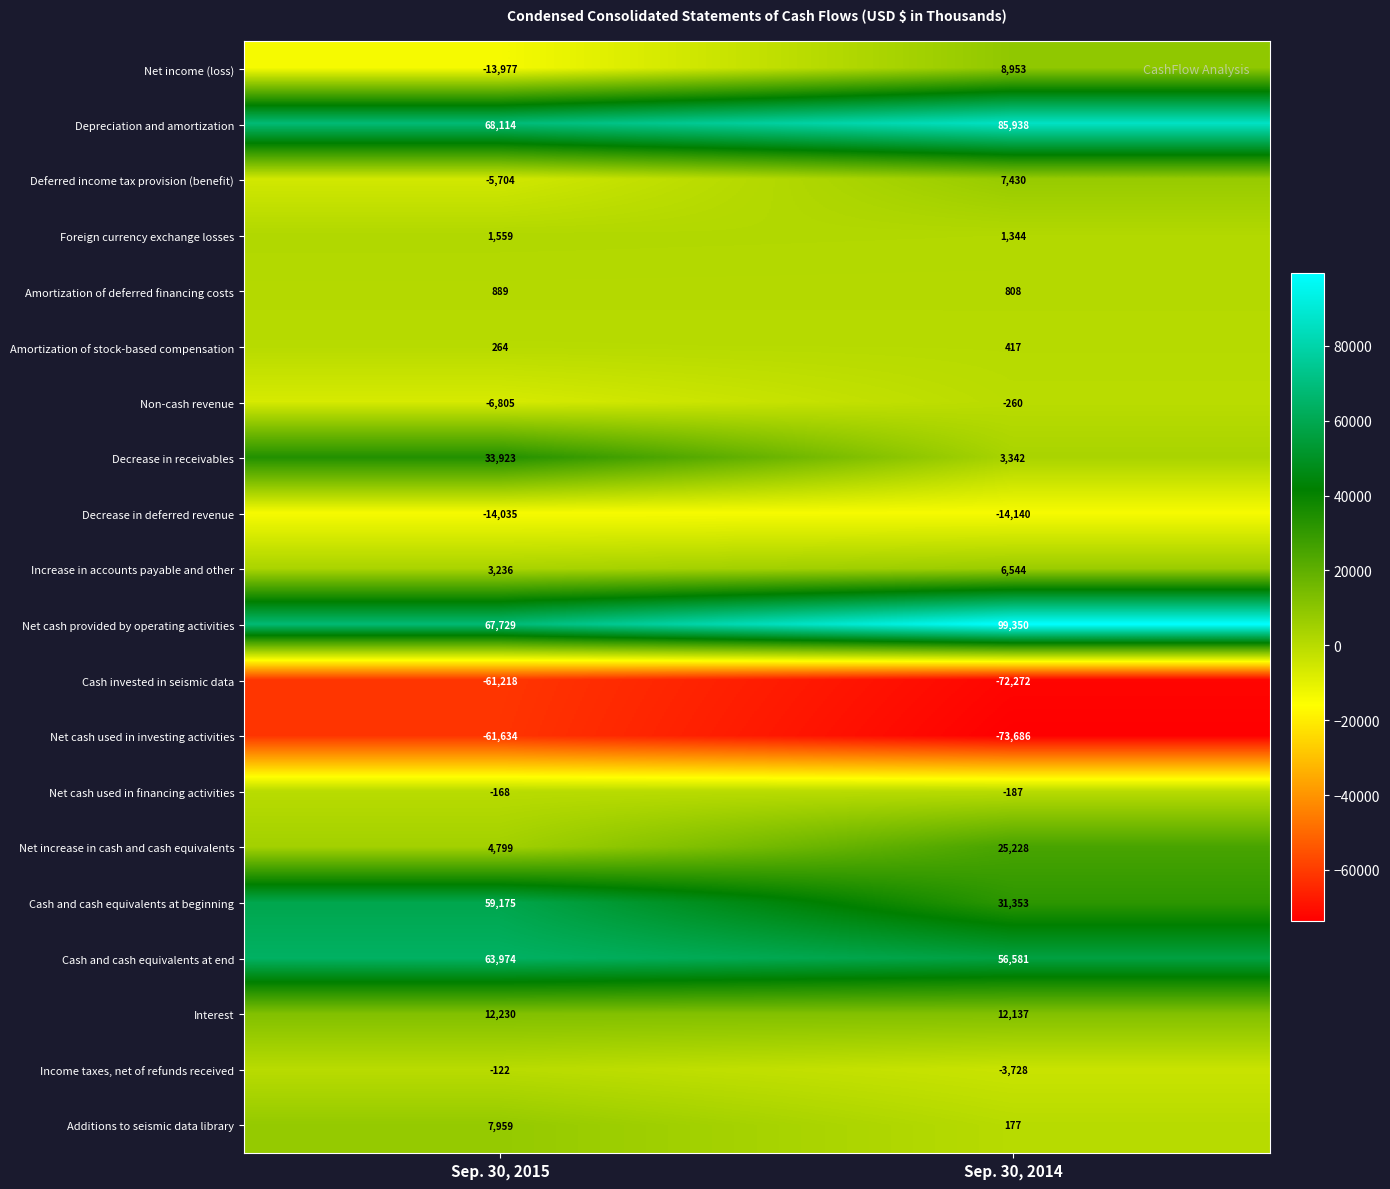

At which label does Decrease in deferred revenue reach its peak?

Sep. 30, 2015